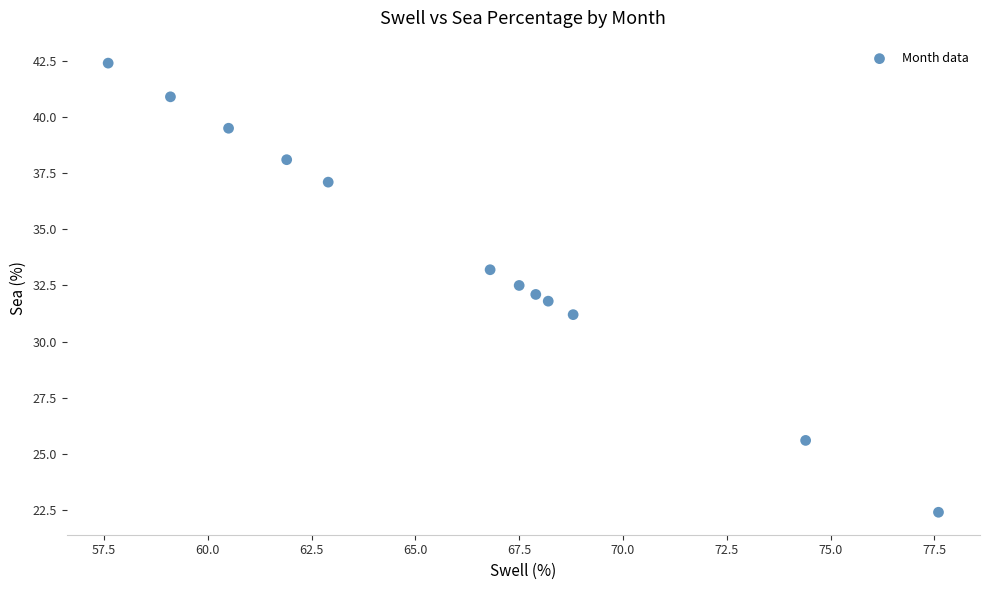

What is the range of Y values (max minus min)?

20.0